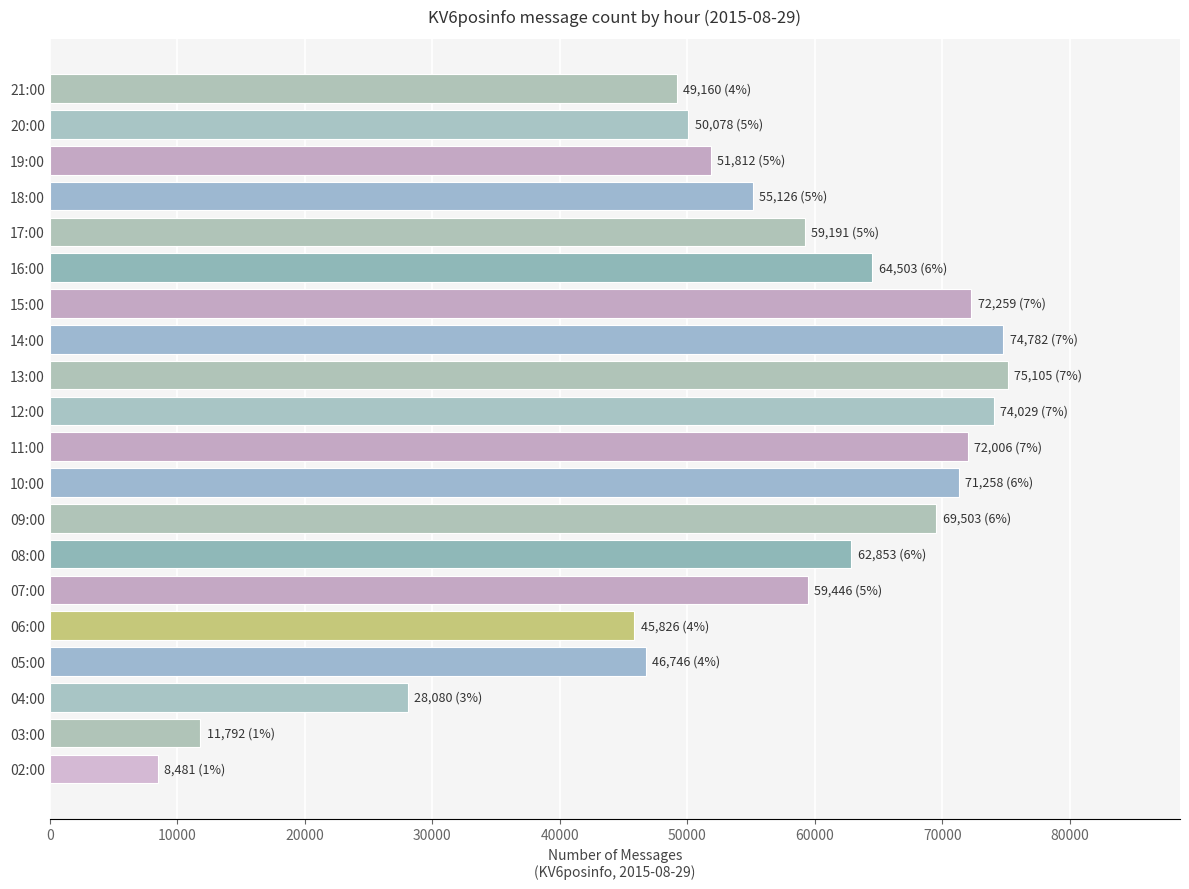

The value at 20:00 is 50078. True or false?

True